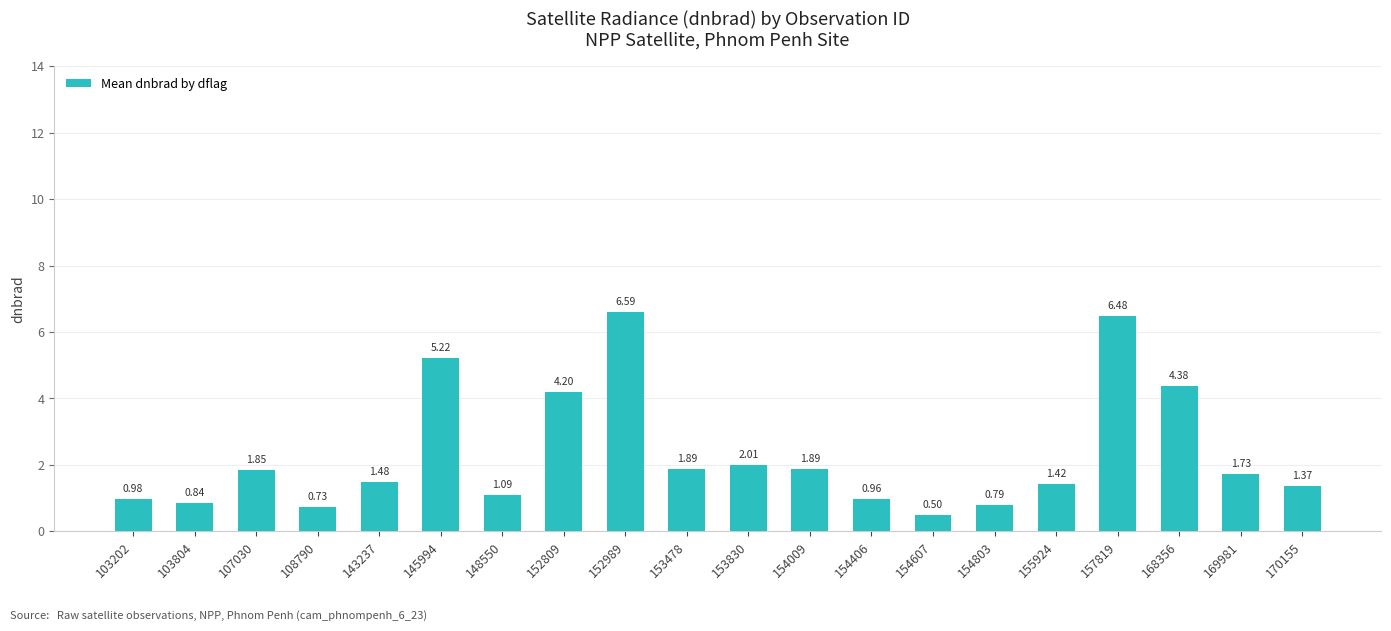

What is the change in value from 108790 to 153830?

+1.3